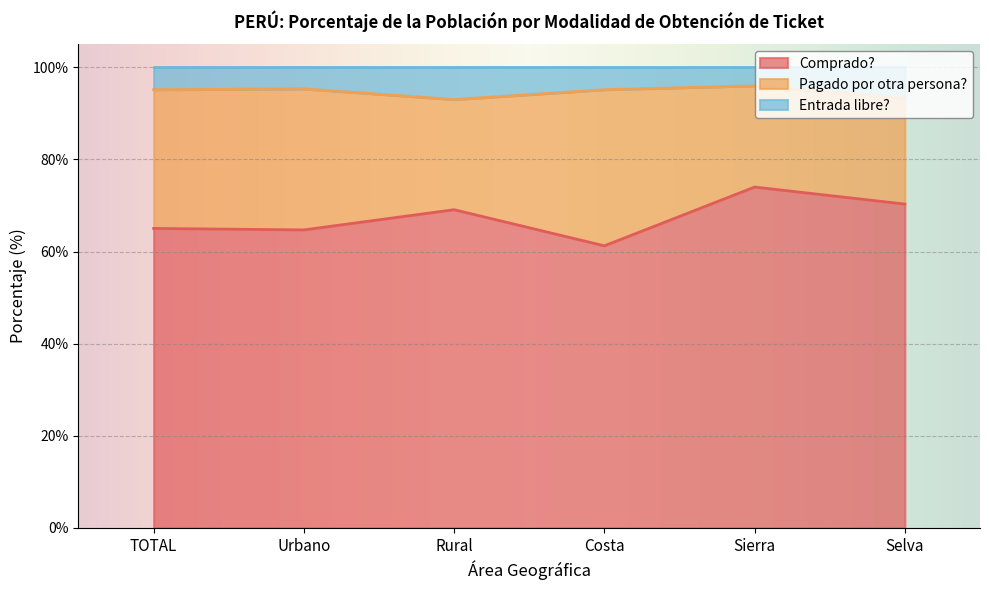

Between Selva and Urbano, which is larger?

Selva